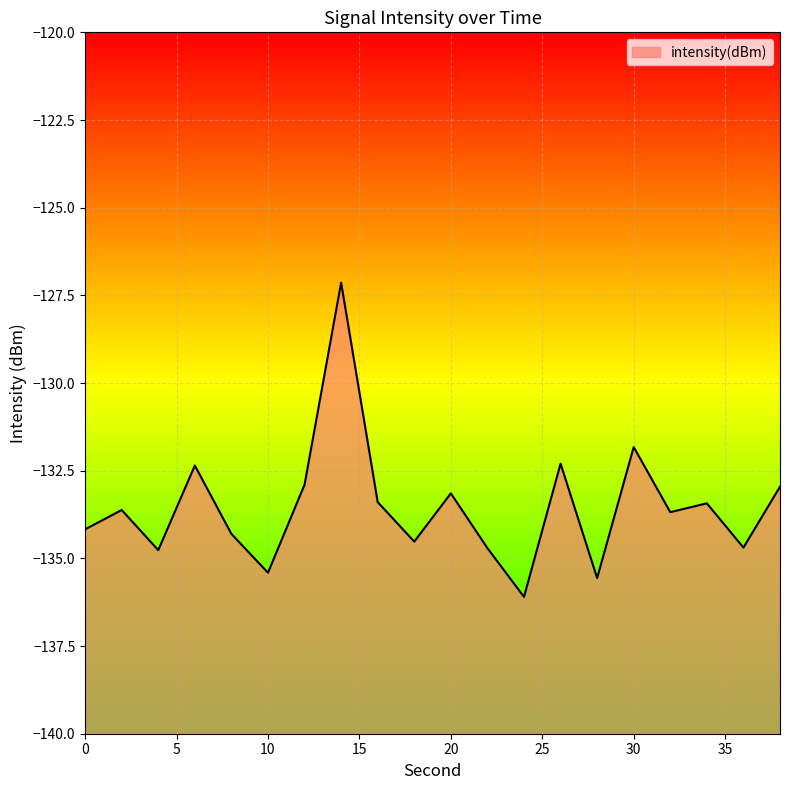

What is the average value?

-133.5